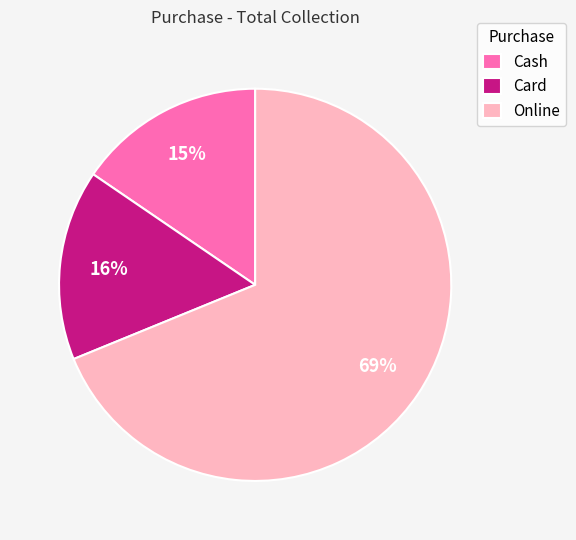

What is the largest slice in the pie chart?

Online